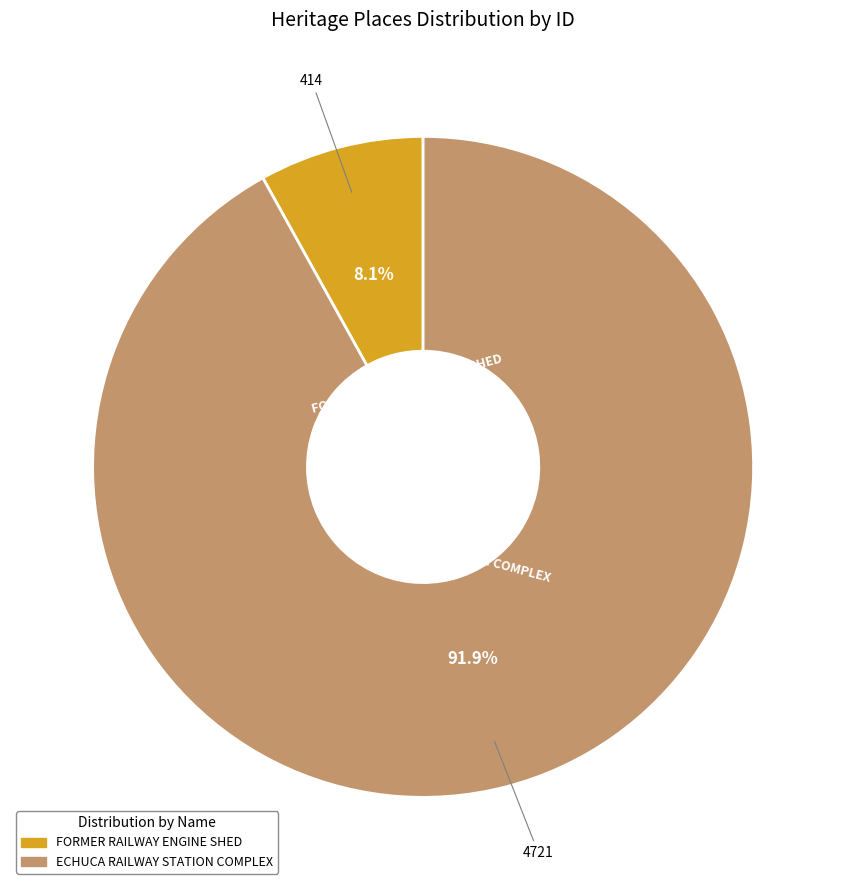

Between ECHUCA RAILWAY STATION COMPLEX and FORMER RAILWAY ENGINE SHED, which is larger?

ECHUCA RAILWAY STATION COMPLEX